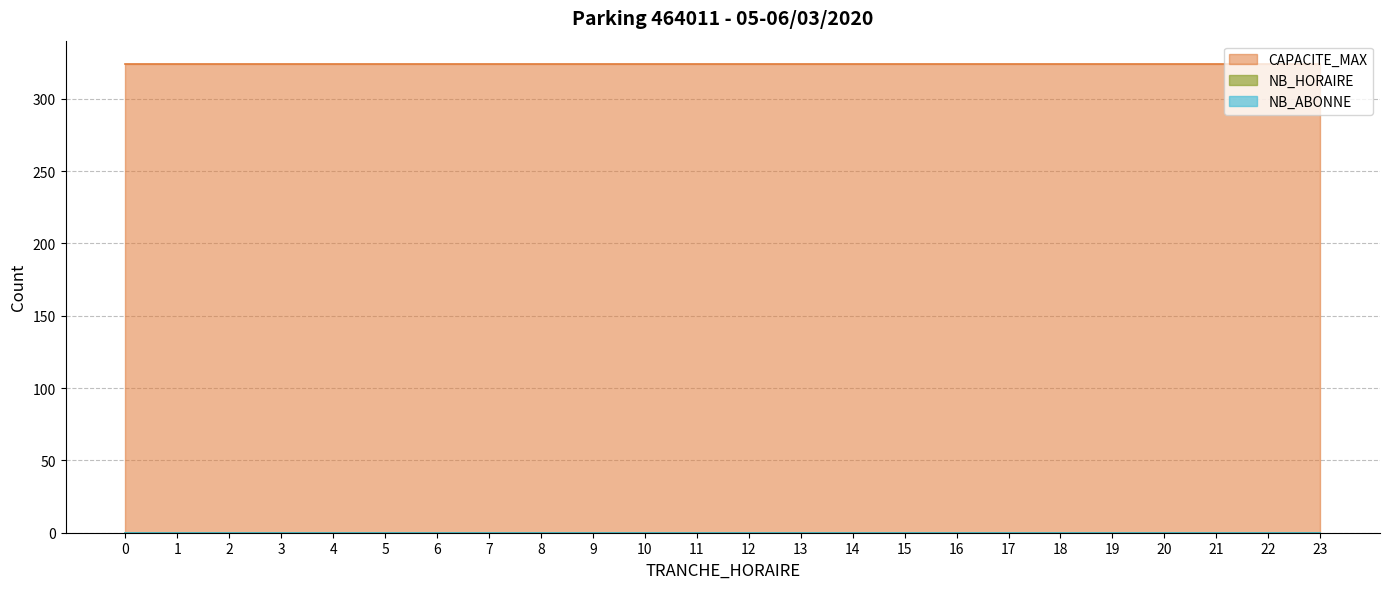

At how many categories does at least one series exceed 10?

24